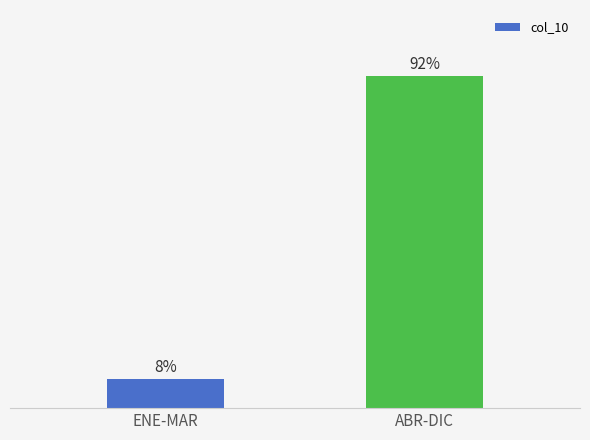

At which category does the chart reach its peak across all series?

ABR-DIC